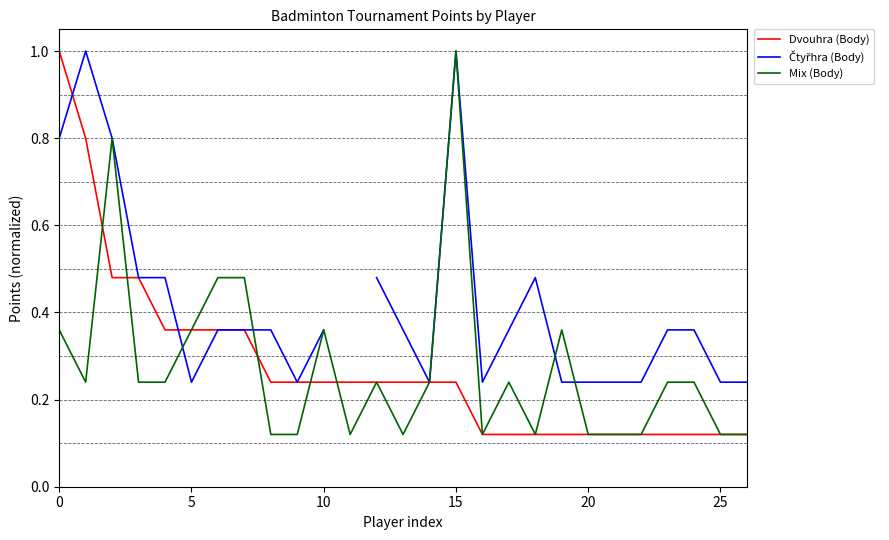

What are all the series names shown in the legend?

Dvouhra (Body), Čtyřhra (Body), Mix (Body)